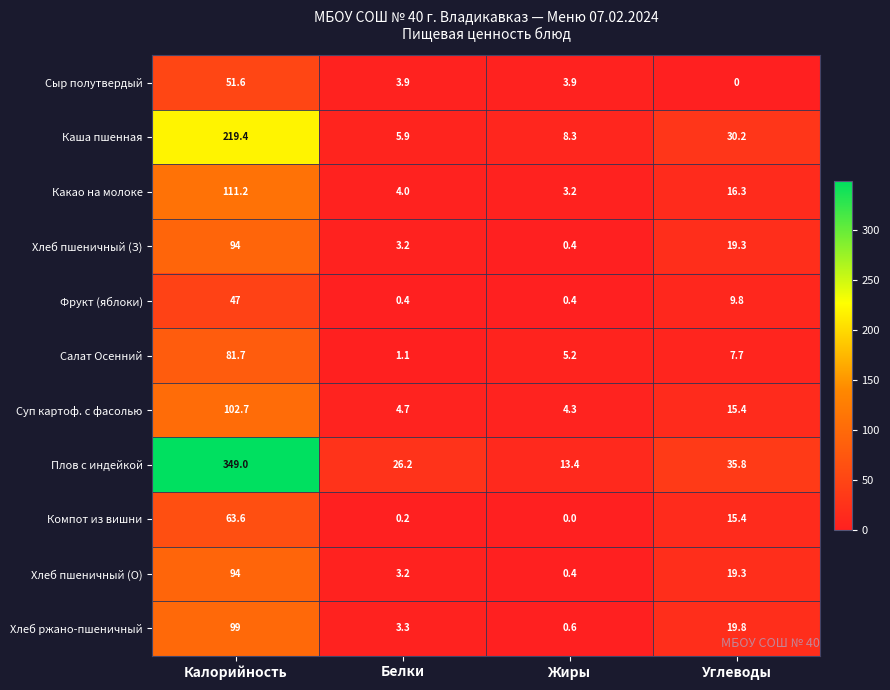

Is it true that Хлеб ржано-пшеничный equals 1.8 at Белки?

False